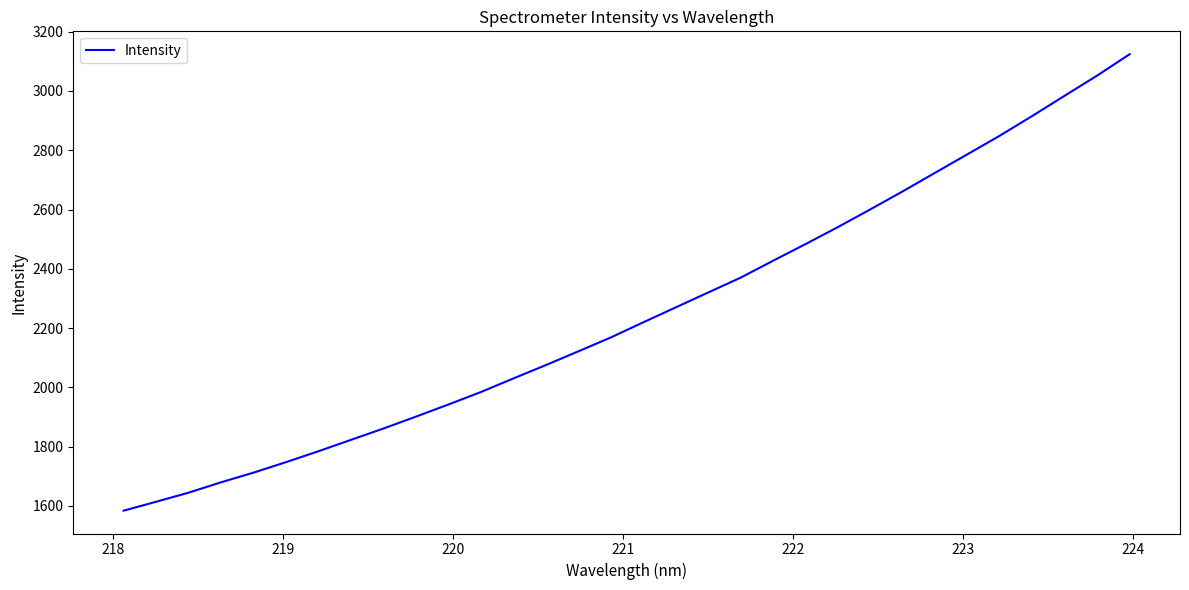

What is the smallest value displayed?

1584.1